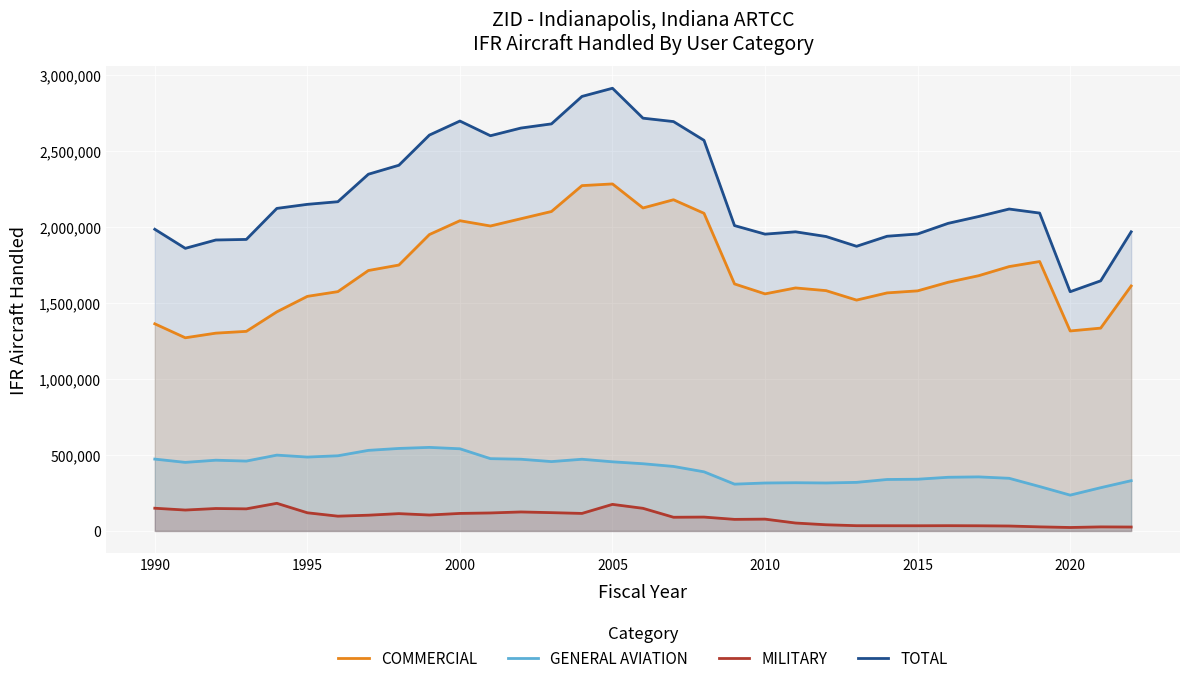

Rank the series by their average value, from highest to lowest.

TOTAL, COMMERCIAL, GENERAL AVIATION, MILITARY